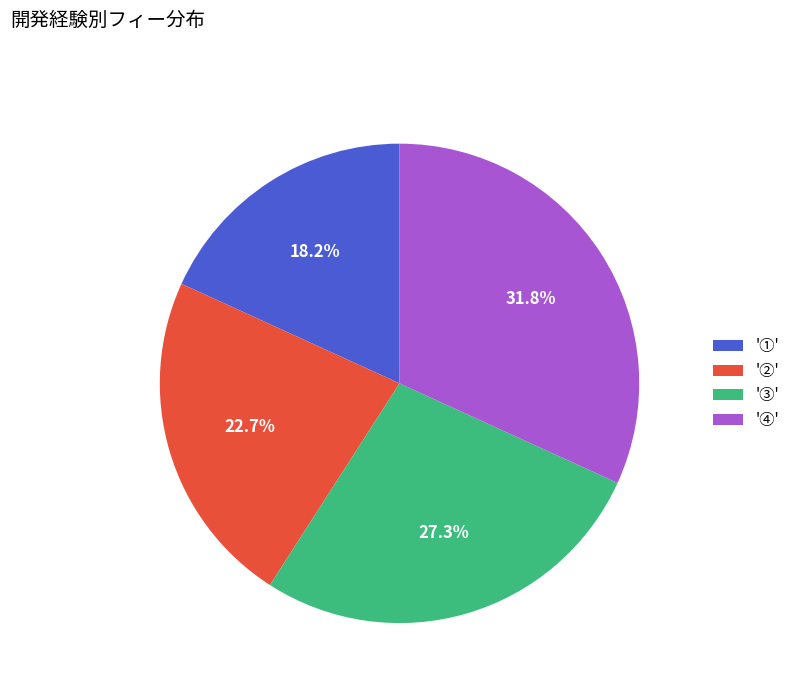

How many segments does this pie chart have?

4